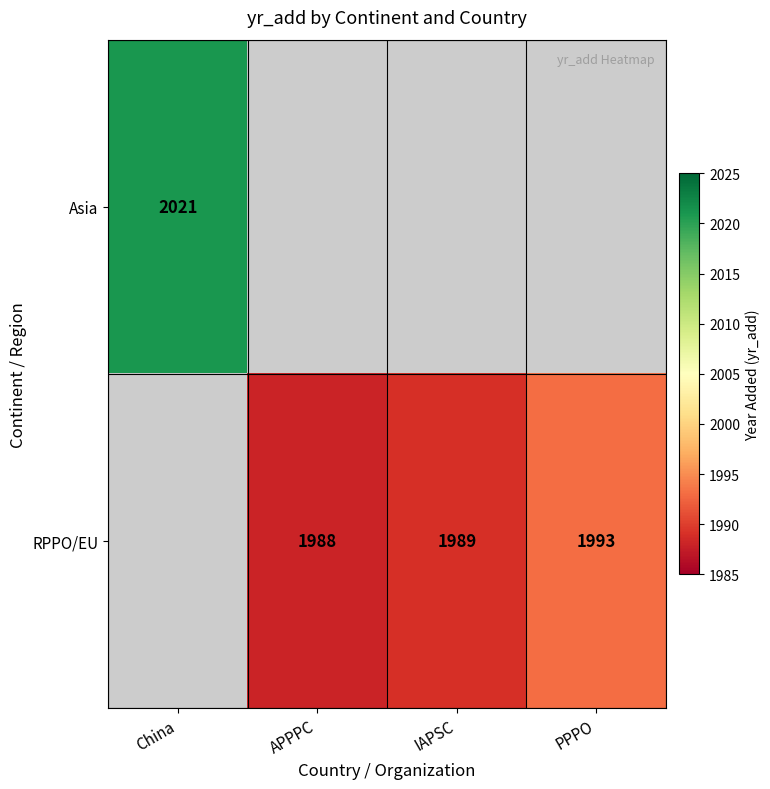

At how many categories does at least one series exceed 2019?

1